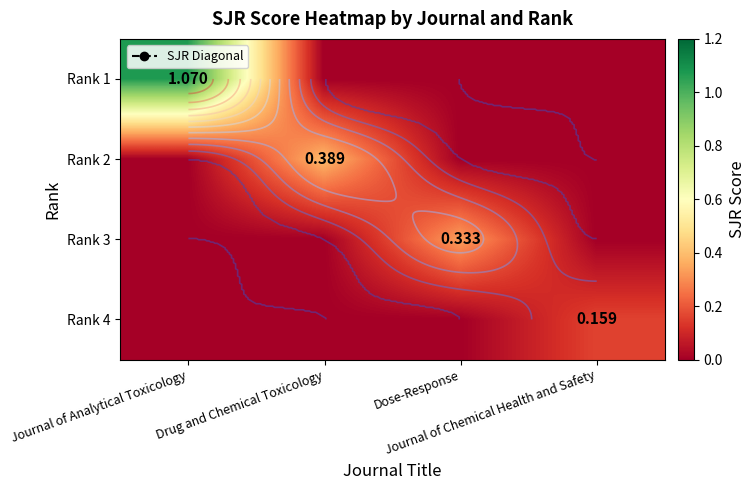

What is the sum of the Rank 4 values at Journal of Chemical Health and Safety and Dose-Response?

0.2